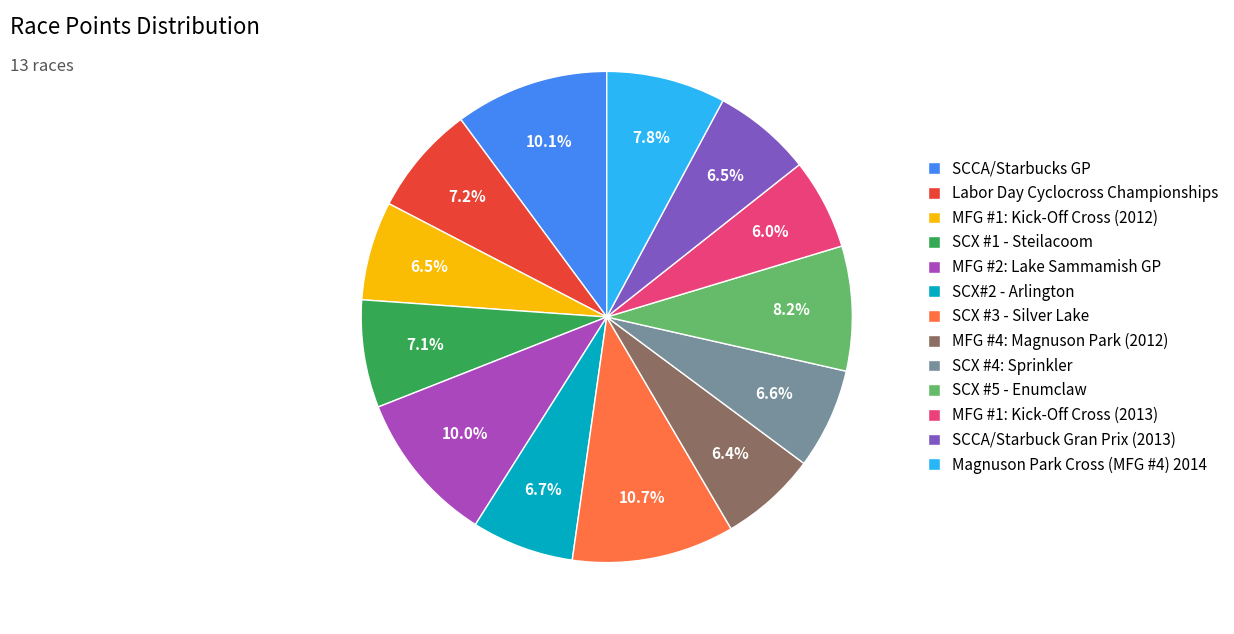

Do MFG #1: Kick-Off Cross (2012) and Labor Day Cyclocross Championships together represent more than half of the pie?

No